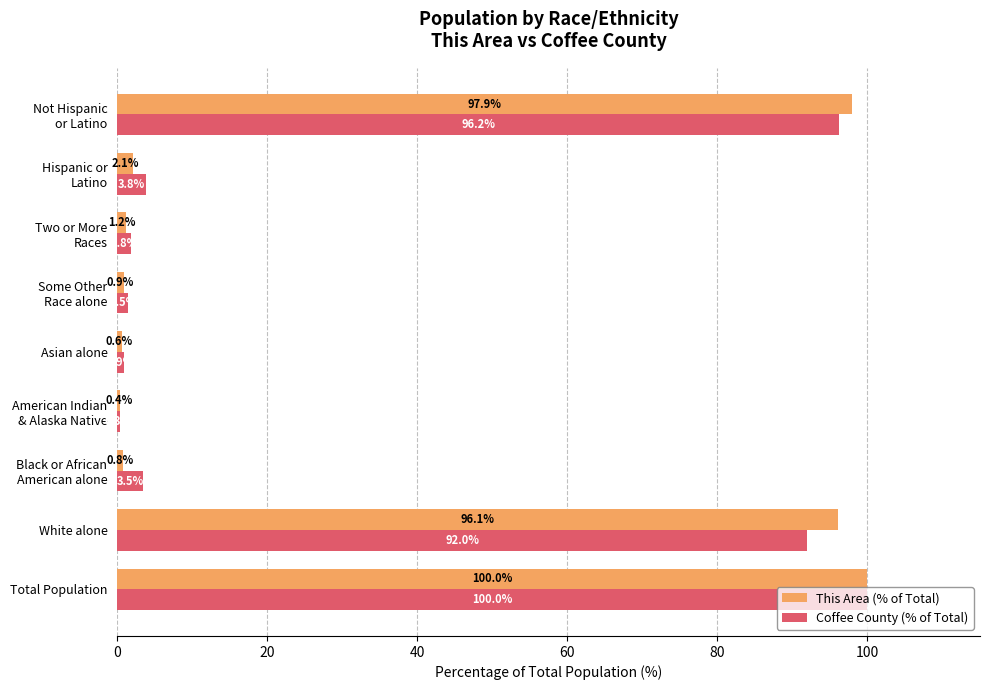

At which category is the sum across all series the highest?

Total Population